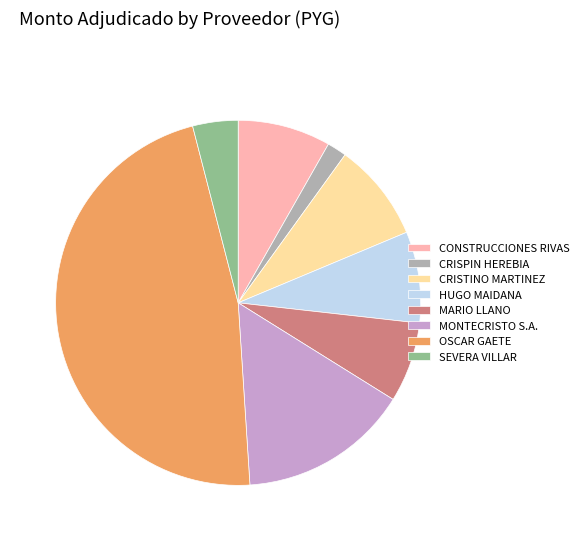

Is there any slice that represents more than half of the pie?

No